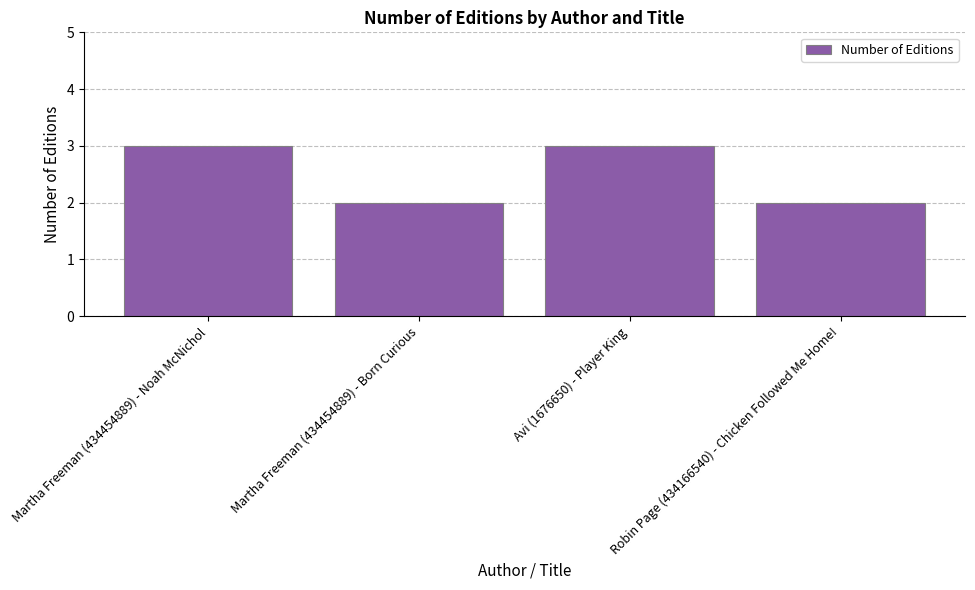

How many bars are there in total?

4